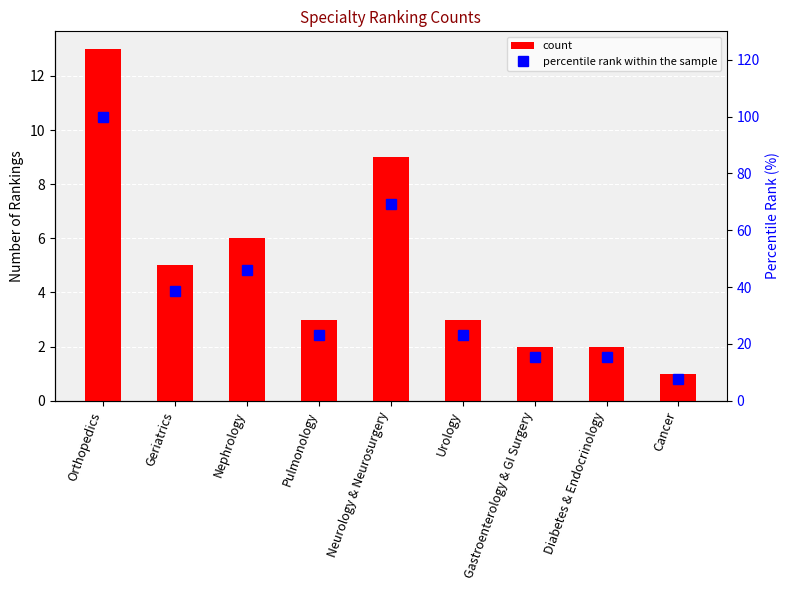

What is the maximum value for percentile rank within the sample?

100.0